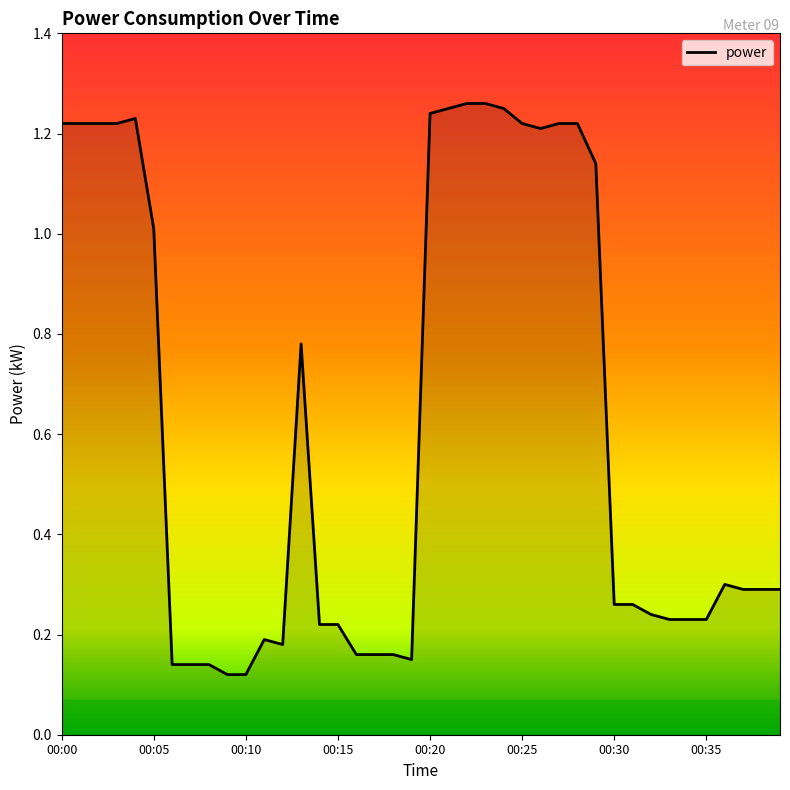

Rank the categories by value from highest to lowest.

00:22, 00:23, 00:21, 00:24, 00:20, 00:04, 00:00, 00:01, 00:02, 00:03, 00:25, 00:27, 00:28, 00:26, 00:29, 00:05, 00:13, 00:36, 00:37, 00:38, 00:39, 00:30, 00:31, 00:32, 00:33, 00:34, 00:35, 00:14, 00:15, 00:11, 00:12, 00:16, 00:17, 00:18, 00:19, 00:06, 00:07, 00:08, 00:09, 00:10